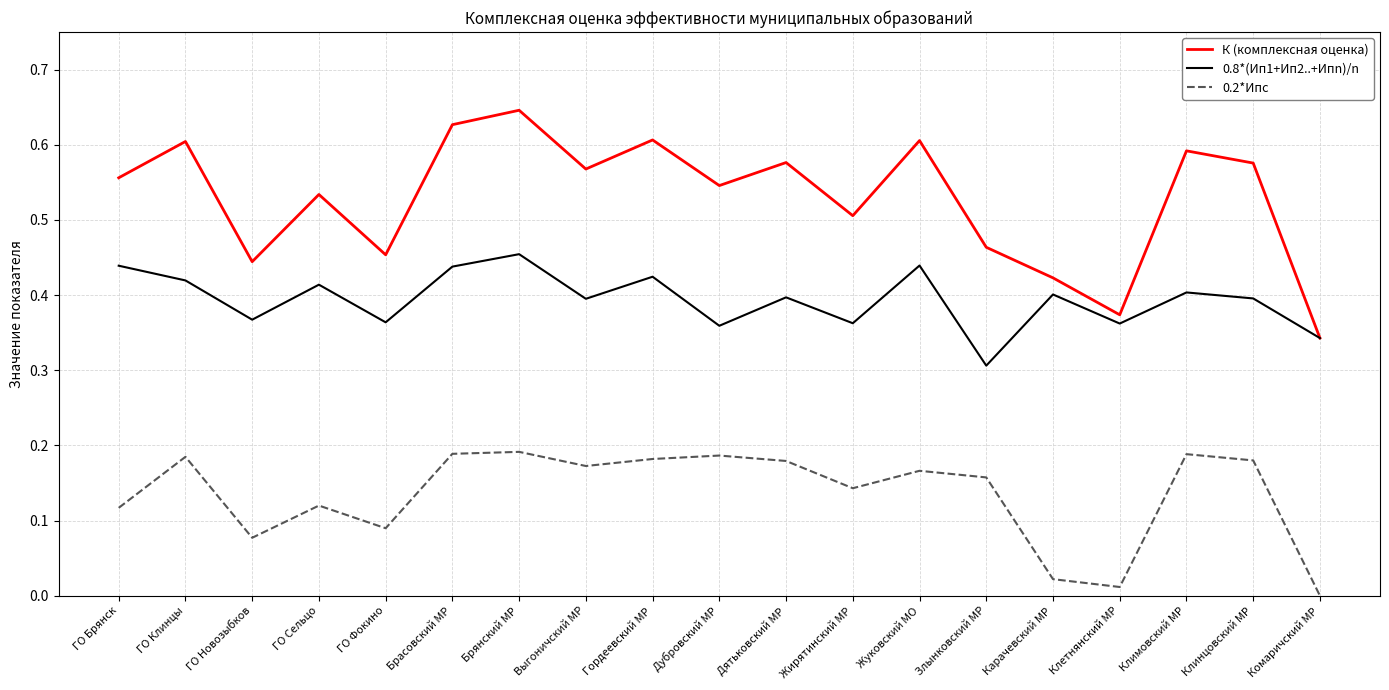

Which series has the largest total across all categories?

К (комплексная оценка)